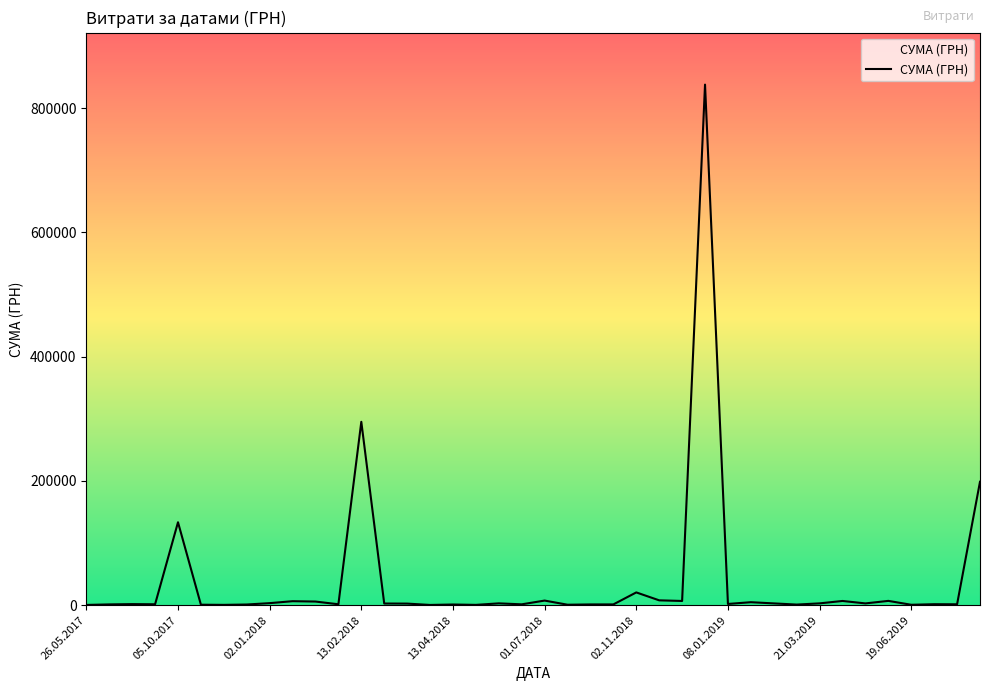

What is the maximum value shown in the chart?

838054.8